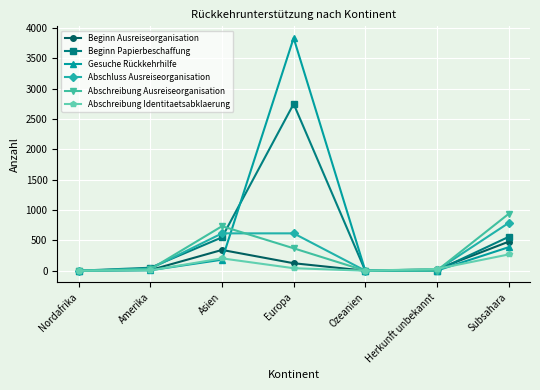

What position from the left is Amerika?

2